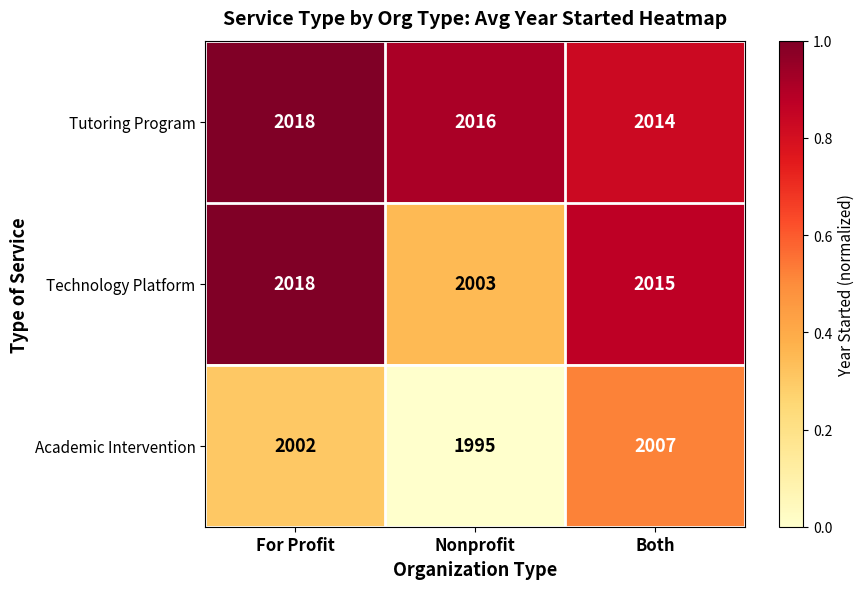

The value of Academic Intervention at Both is 1164. True or false?

False